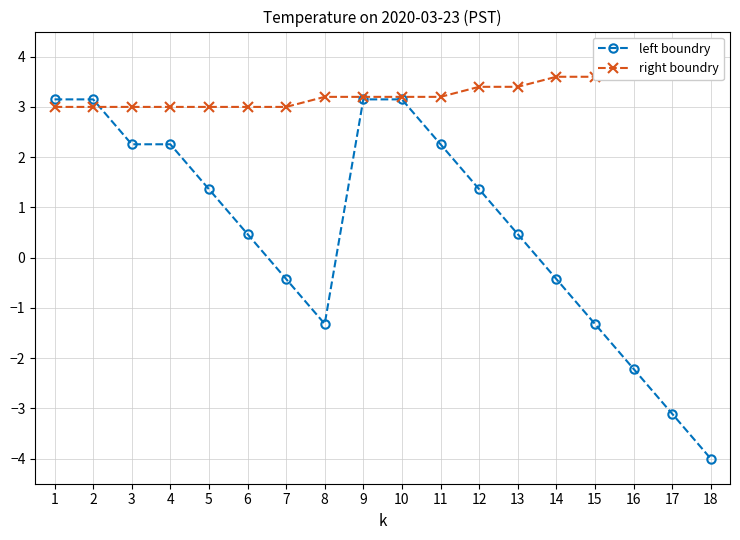

What is the difference between the left boundry values at 4 and 6?

1.8